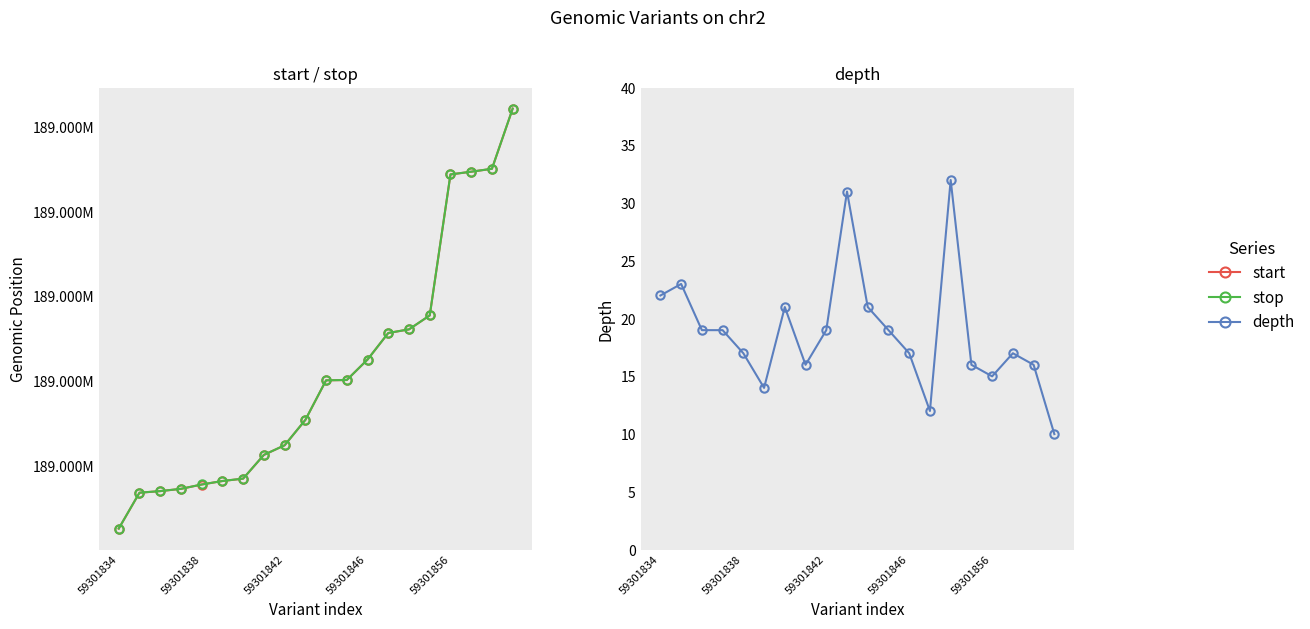

What is the sum of all depth values?

376